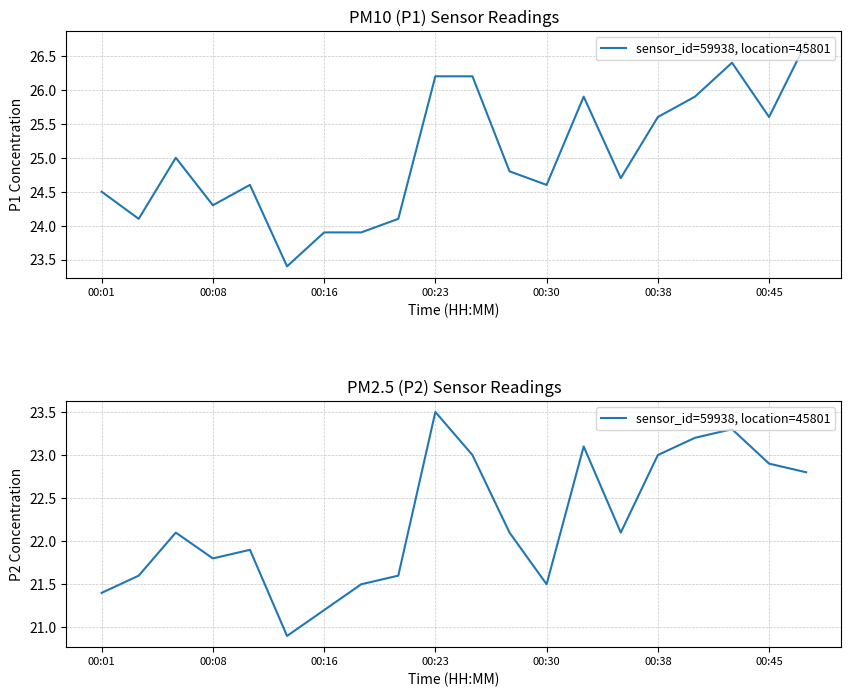

The chart shows a value of 30.2 at 7. True or false?

False